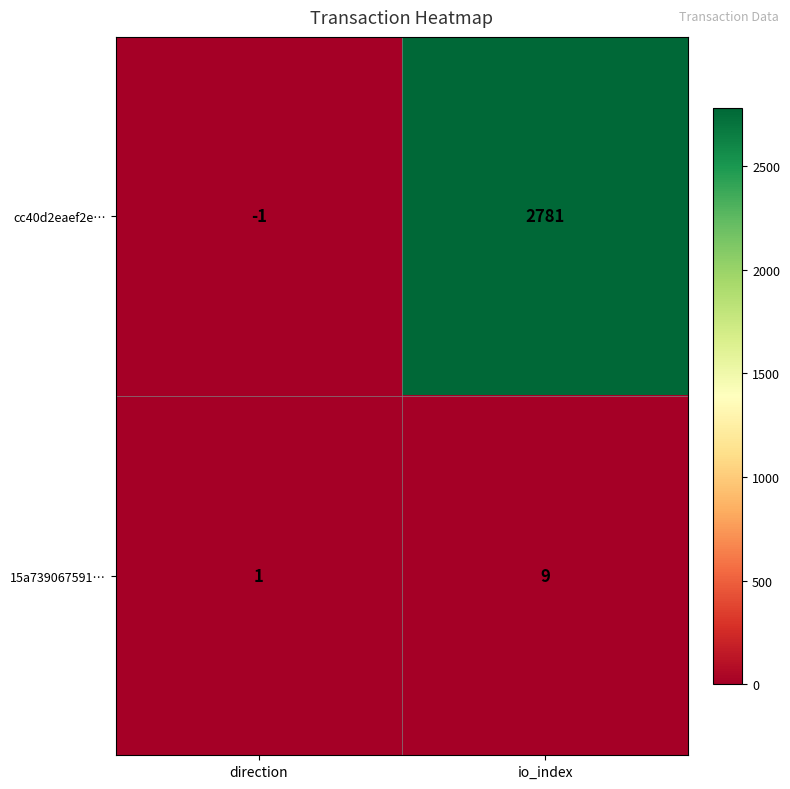

Which series changed the most between direction and io_index?

cc40d2eaef2e…